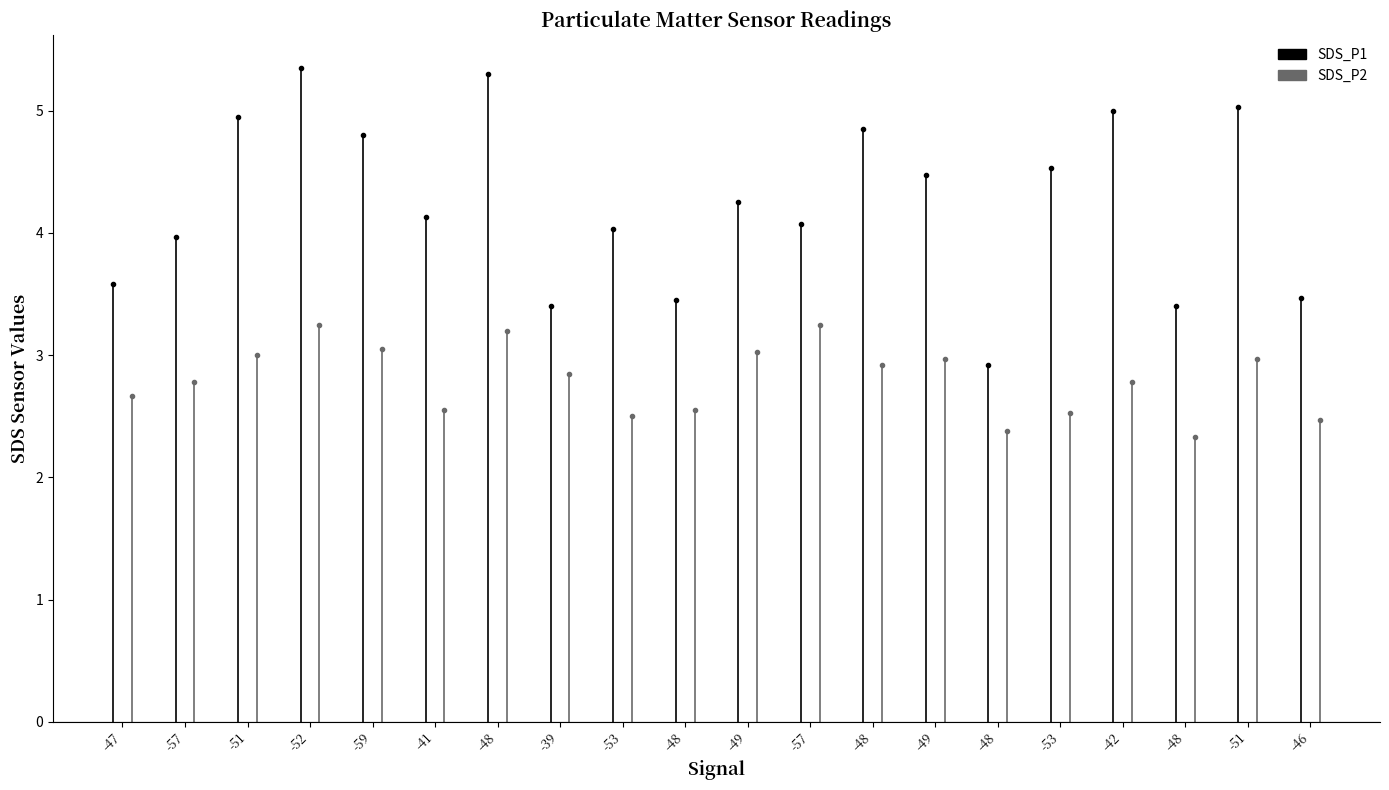

What is the total value across all series at -42?

7.8